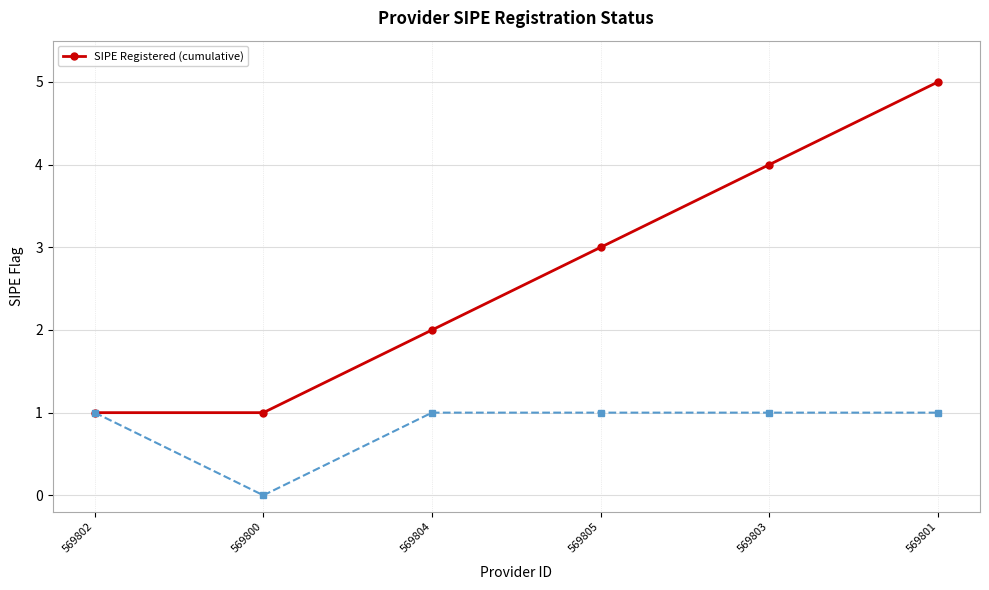

What is the maximum value shown in the chart?

5